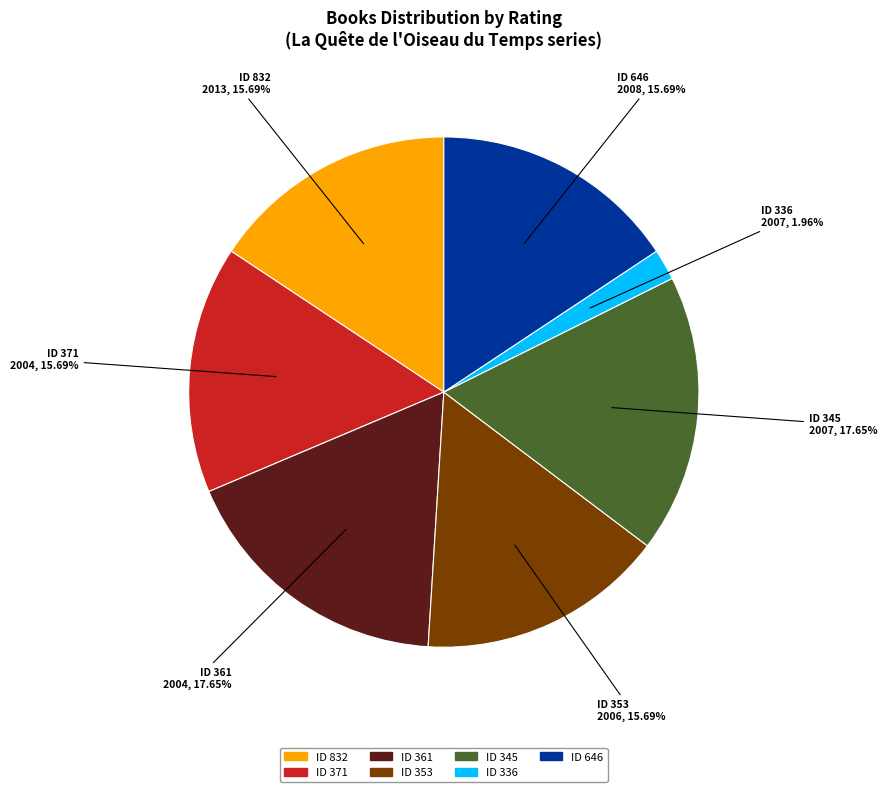

Is there a majority slice in this chart?

No